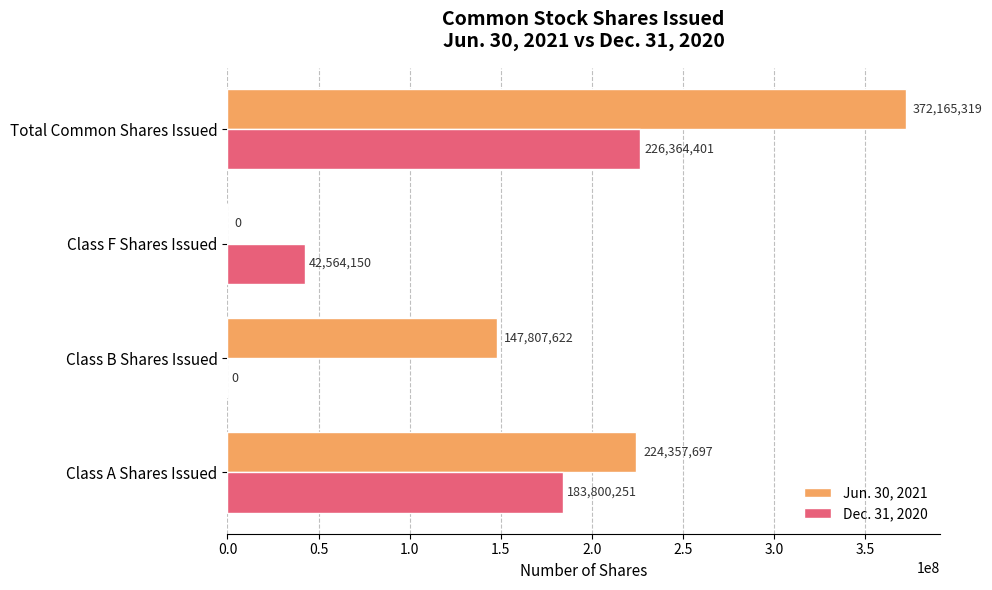

What is the sum of all Jun. 30, 2021 values?

744330638